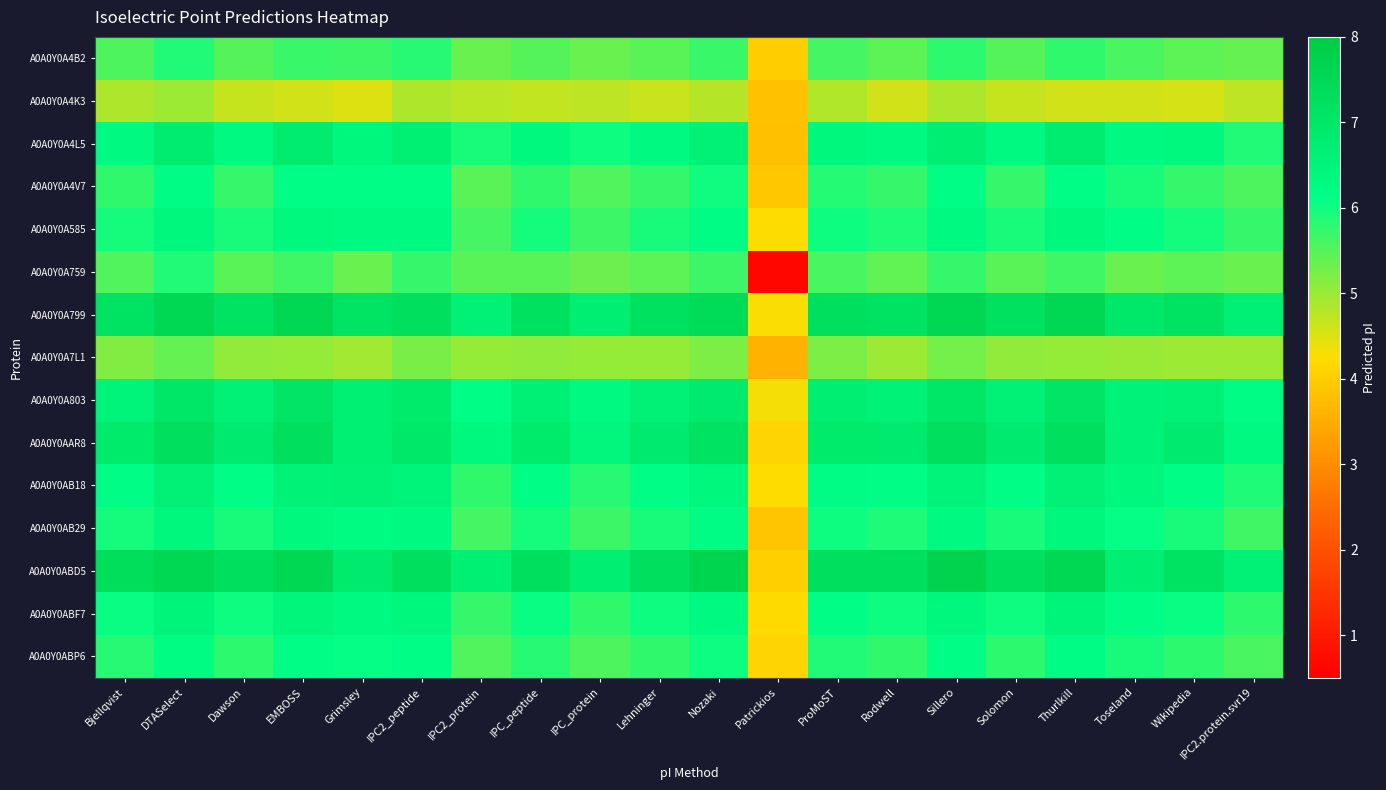

At IPC2.protein.svr19, list the series in order from smallest to largest.

A0A0Y0A4K3, A0A0Y0A7L1, A0A0Y0A759, A0A0Y0A4B2, A0A0Y0A4V7, A0A0Y0ABP6, A0A0Y0AB29, A0A0Y0A585, A0A0Y0ABF7, A0A0Y0A4L5, A0A0Y0AB18, A0A0Y0A803, A0A0Y0AAR8, A0A0Y0ABD5, A0A0Y0A799